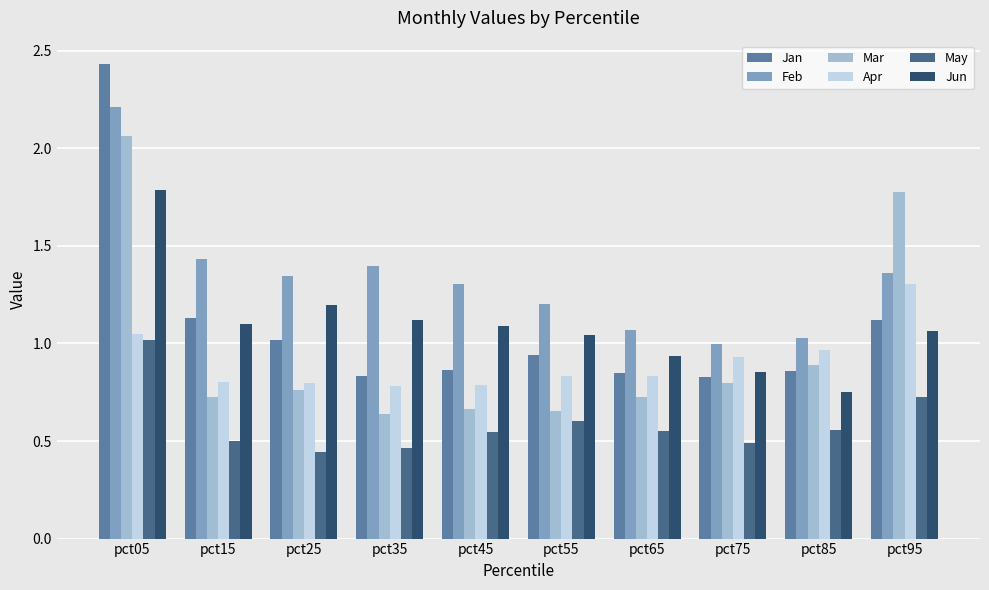

How many data points in Feb are less than 1?

1